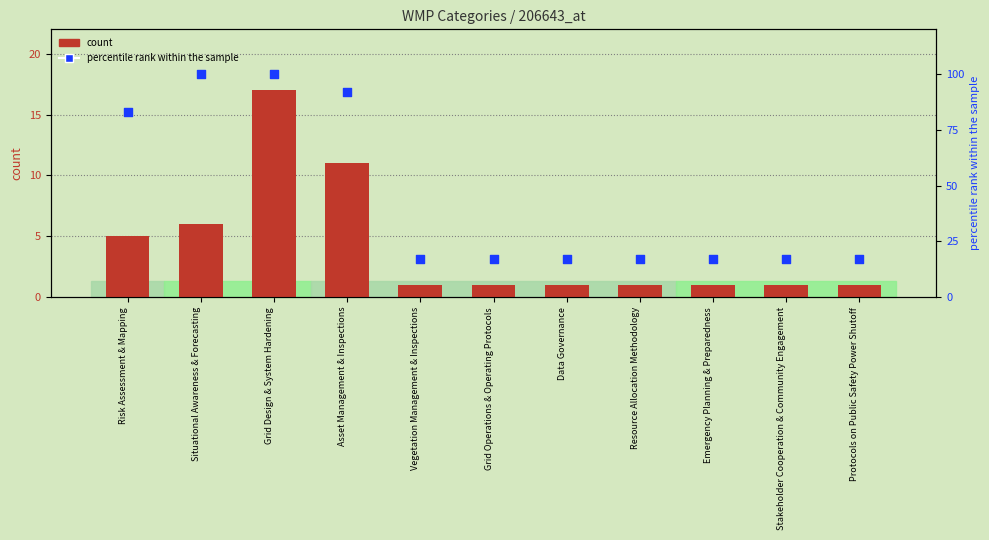

At how many categories does at least one series exceed 15?

11